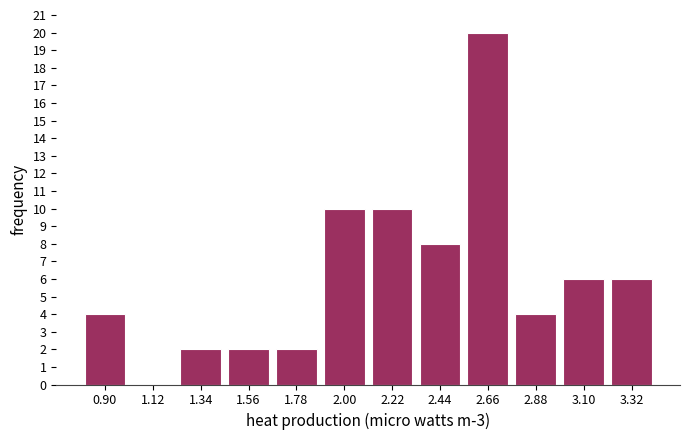

Reading left to right, list every bar in this chart as the range it spans on the x-axis followed by its height. Neither the bar edges nor the heights are printed on the chart, so give them approximately, as read against the axes.

0.80 to 1.00: 4
1.00 to 1.25: 0
1.25 to 1.45: 2
1.45 to 1.65: 2
1.65 to 1.90: 2
1.90 to 2.10: 10
2.10 to 2.35: 10
2.35 to 2.55: 8
2.55 to 2.75: 20
2.75 to 3.00: 4
3.00 to 3.20: 6
3.20 to 3.45: 6